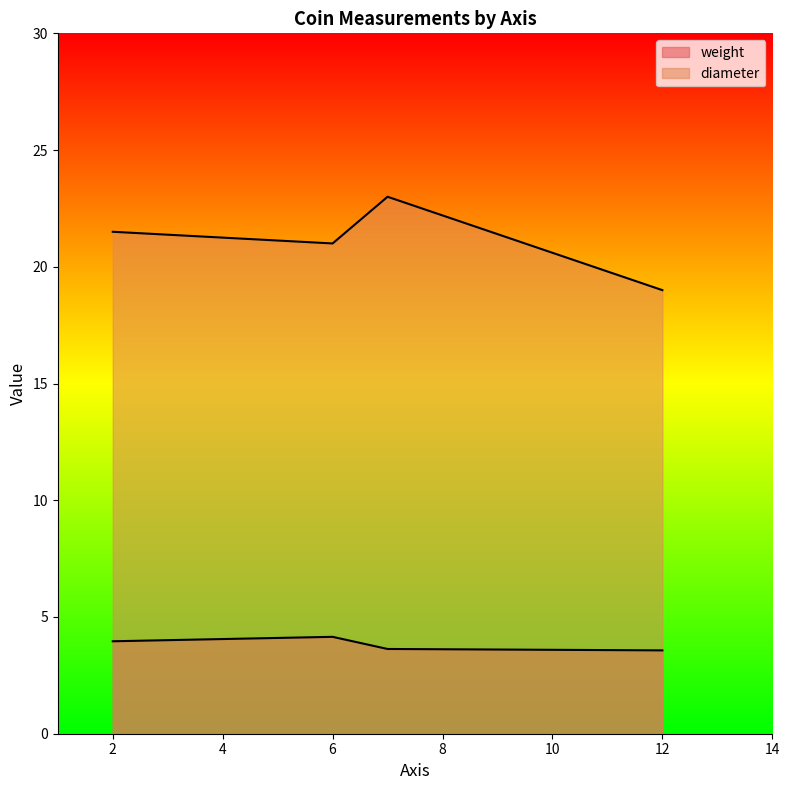

At which category does diameter reach its first local peak?

7